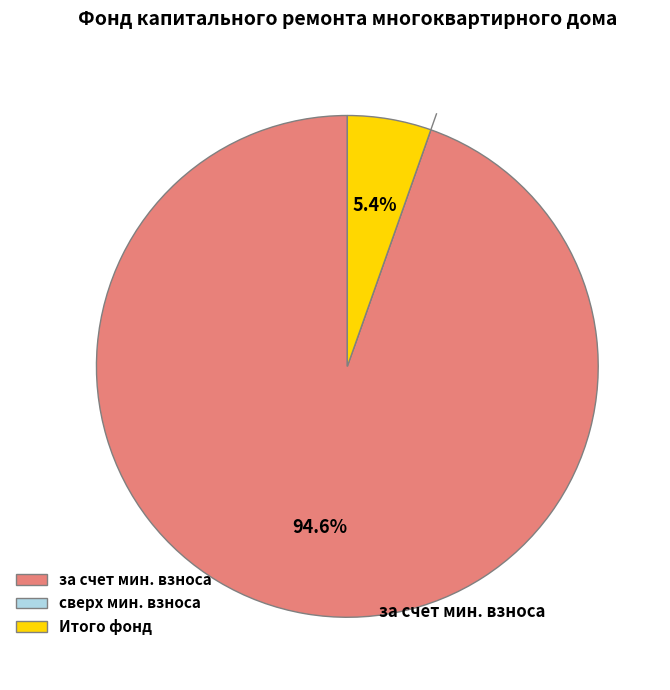

What is the largest slice in the pie chart?

за счет мин. взноса